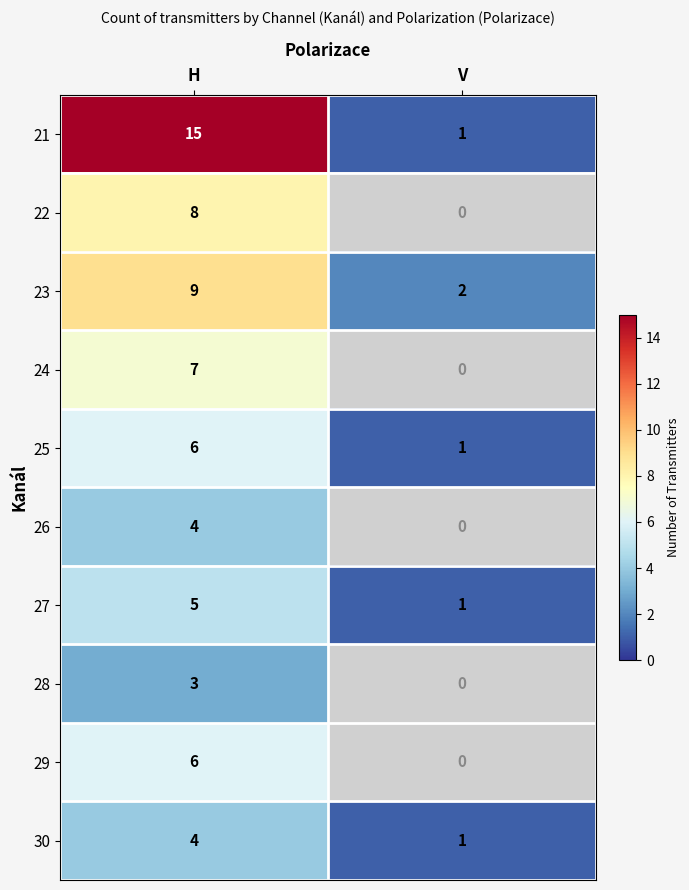

The value of 21 at V is 1.8. True or false?

False